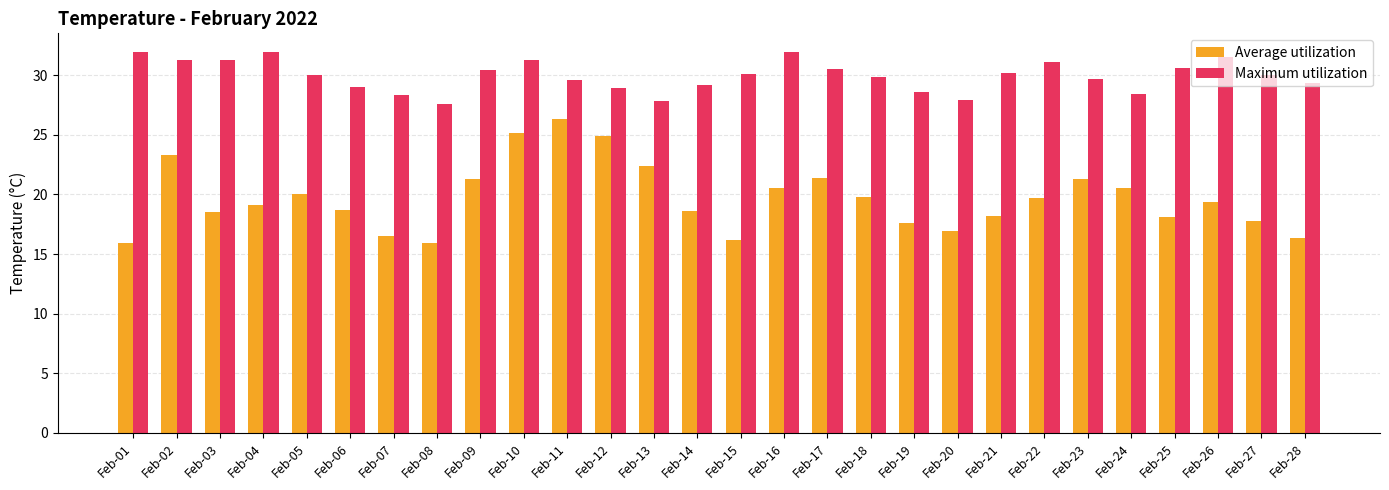

The value of Maximum utilization at Feb-18 is 8.9. True or false?

False